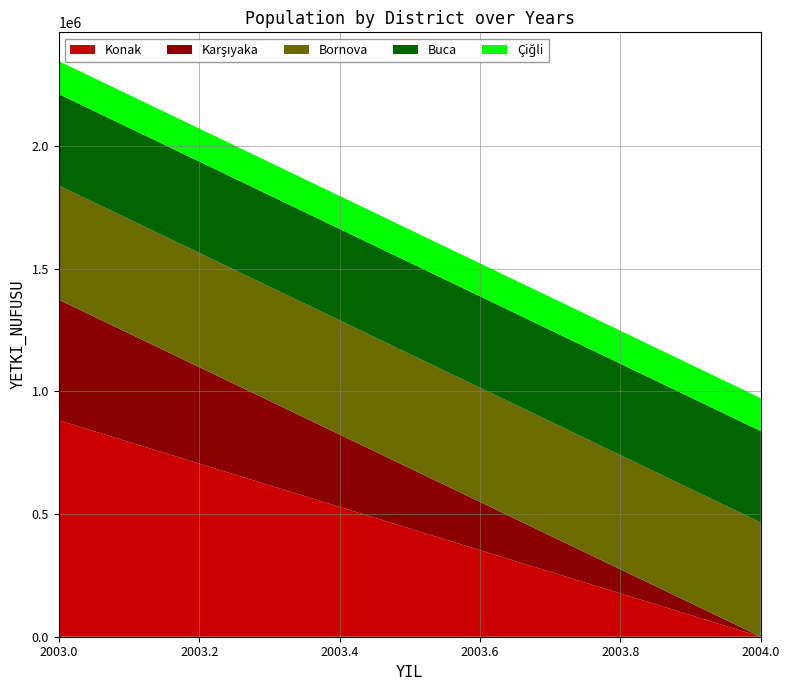

Reading left to right, list the values for the Konak series.

2003.0=881804.9	2004.0=0.0